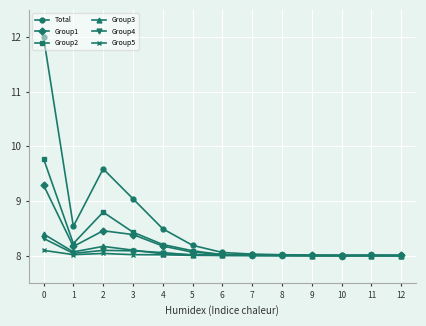

Does the chart have visible grid lines?

Yes